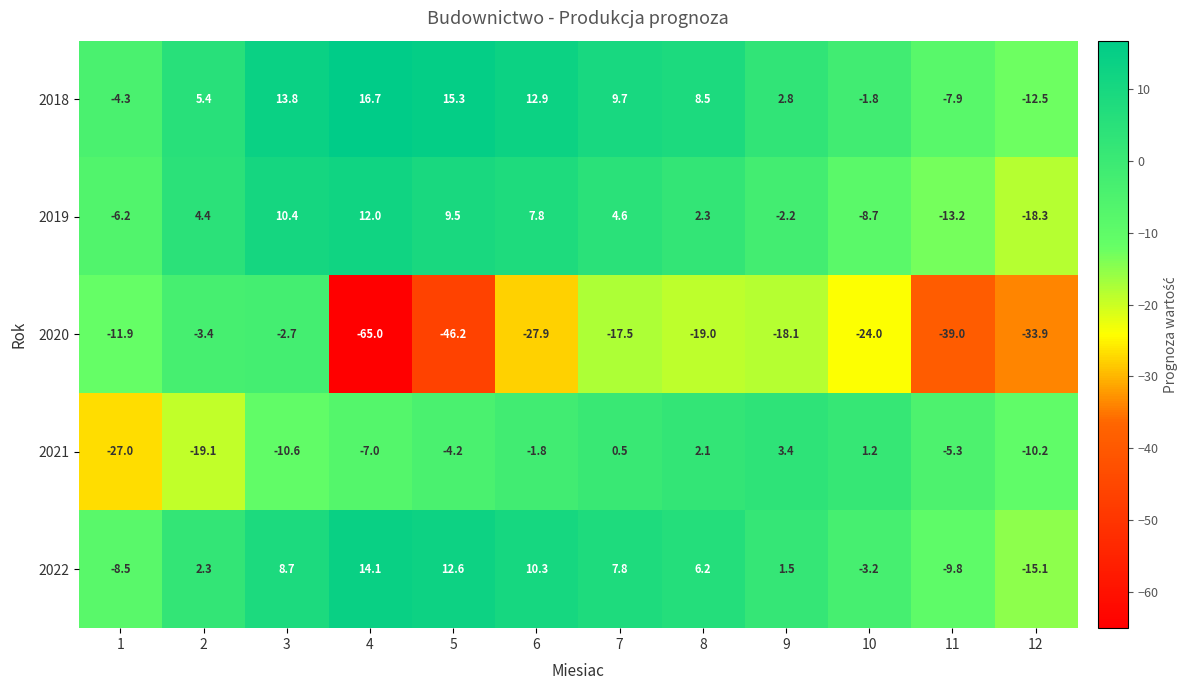

What is the spread (max minus min) of values at 5?

61.5